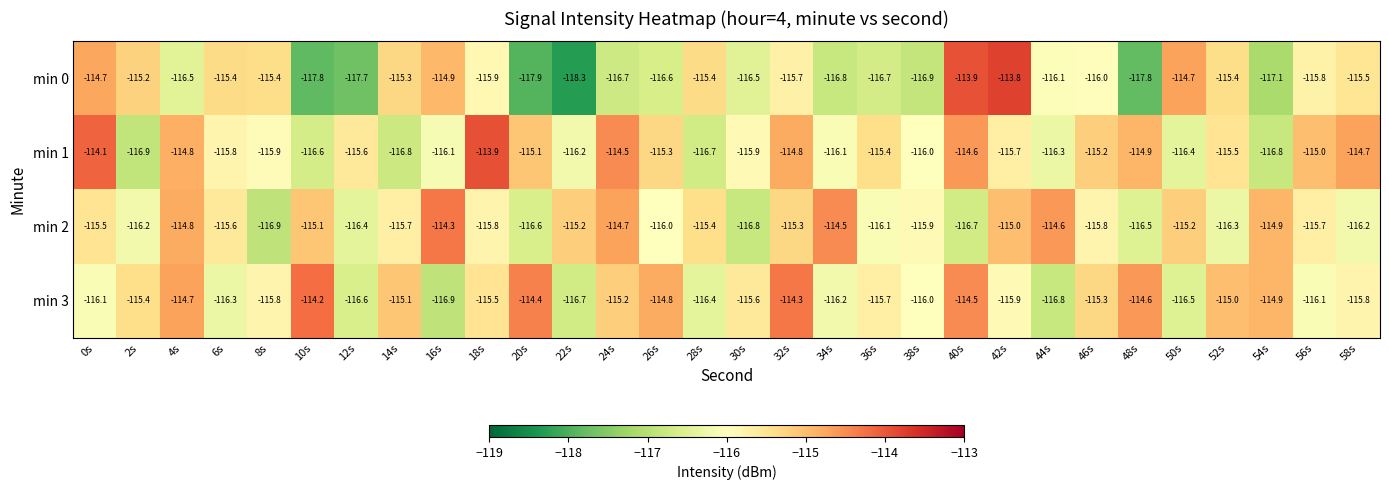

At which label does min 2 first exceed -115?

4s